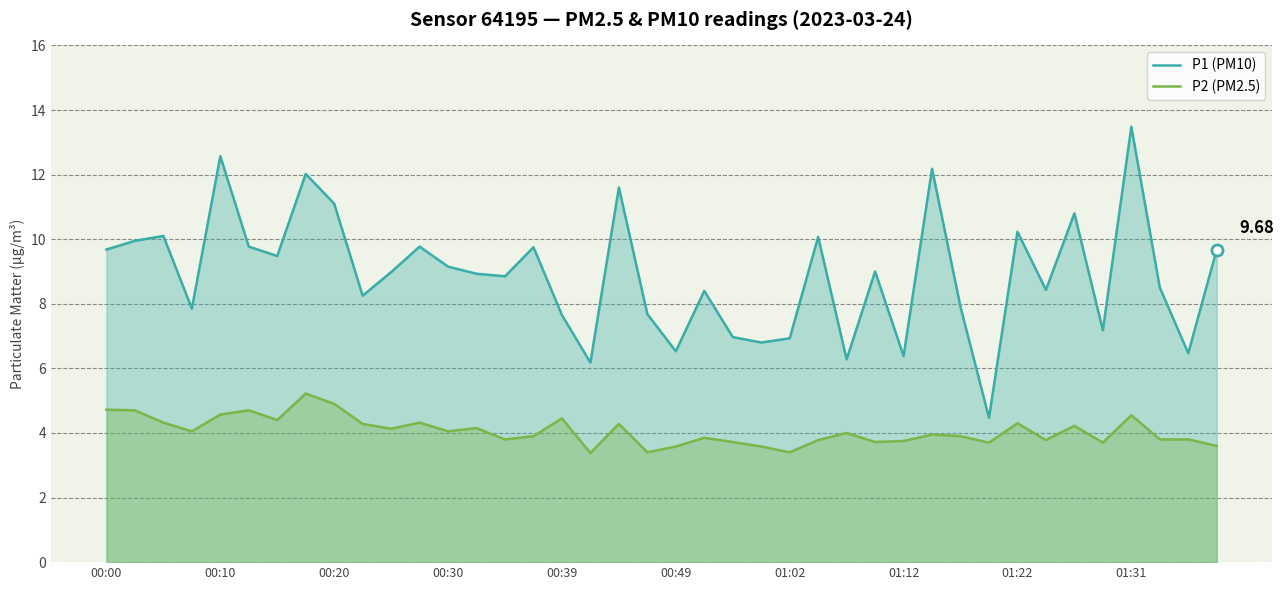

List the series in order of their peak value, highest first.

P1 (PM10), P2 (PM2.5)